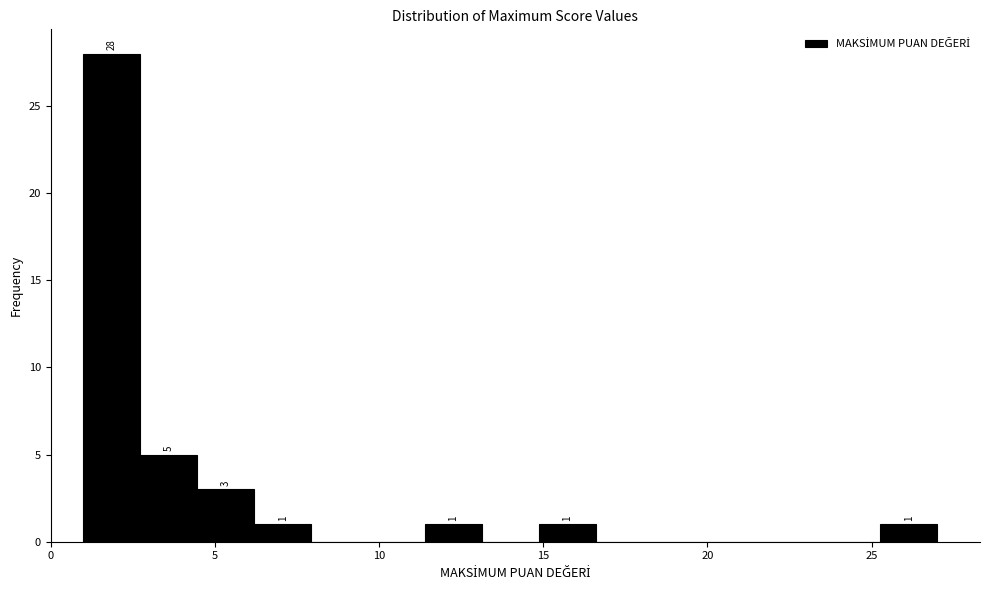

Read against the x-axis, roughly where is the centre of the tallest bar?

2.0